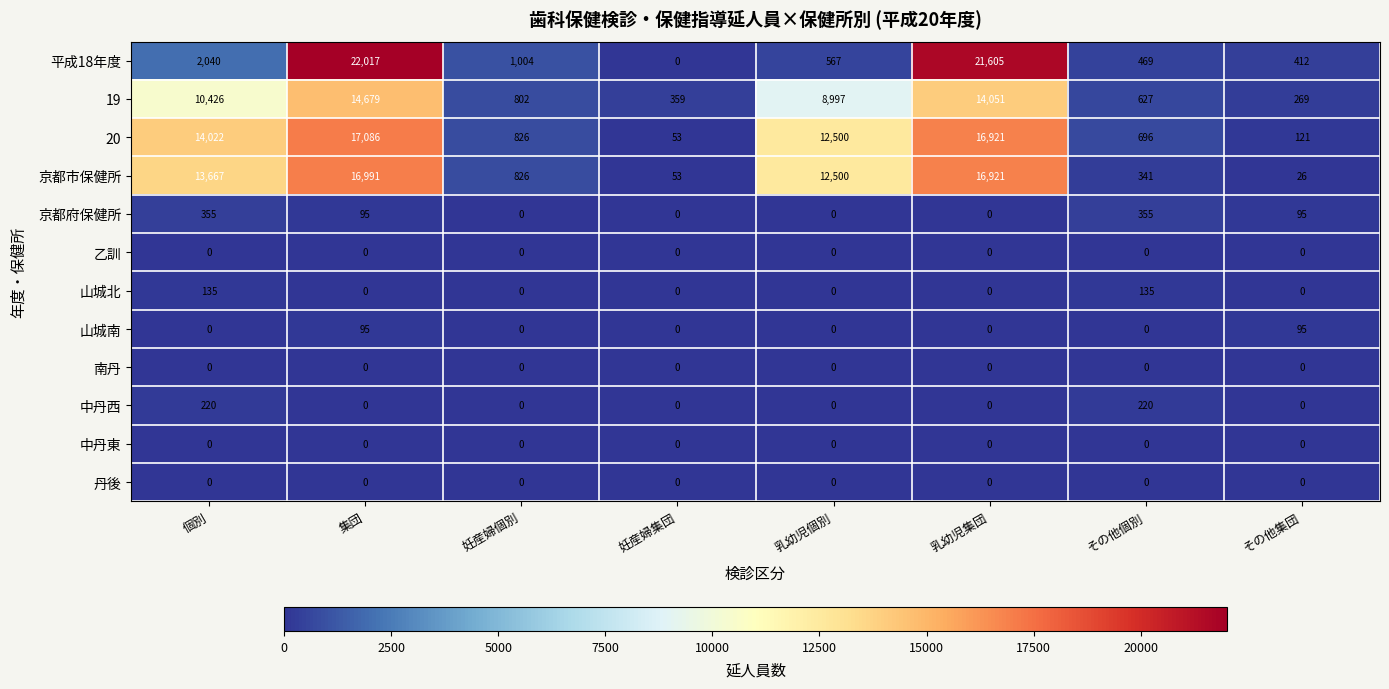

What is the sum of all 京都市保健所 values?

61325